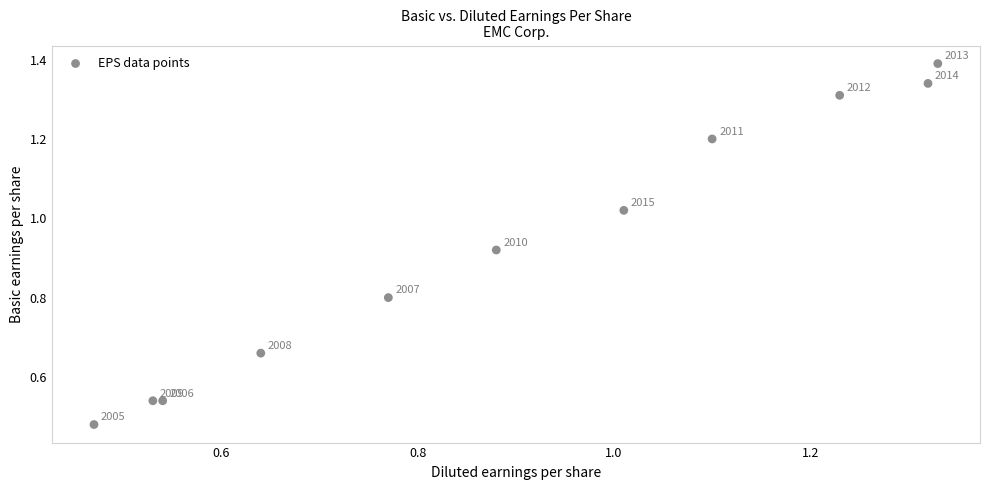

How many points are shown in the scatter plot?

11